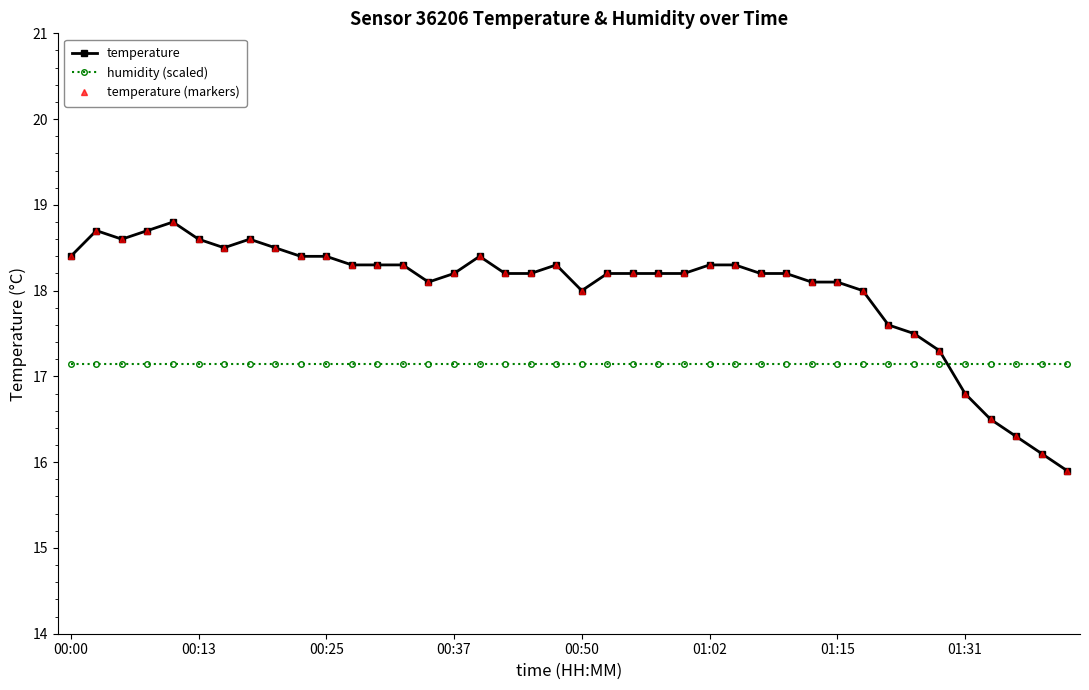

Does the chart have visible grid lines?

No